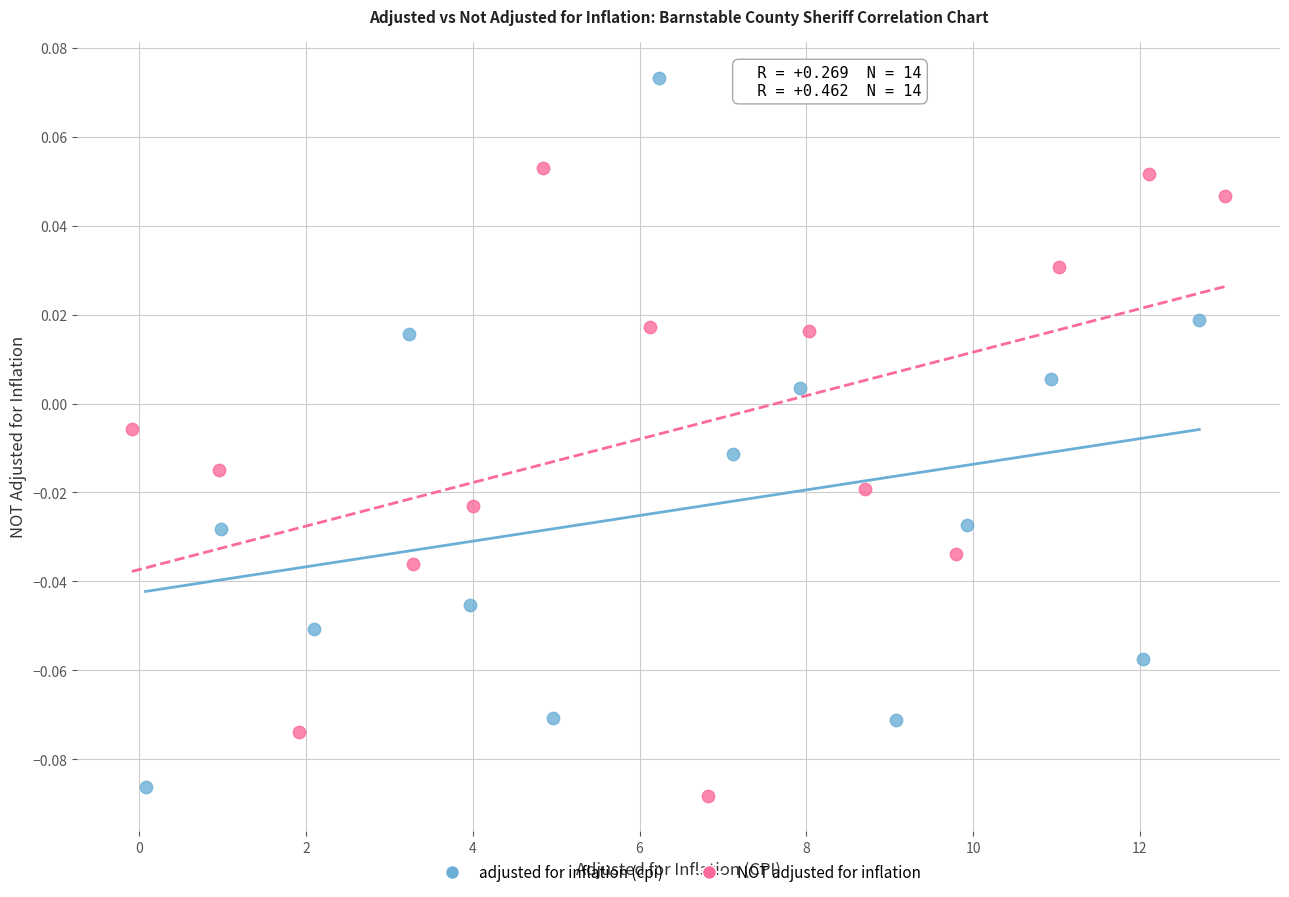

What are all the series names shown in the legend?

adjusted for inflation (cpi), NOT adjusted for inflation